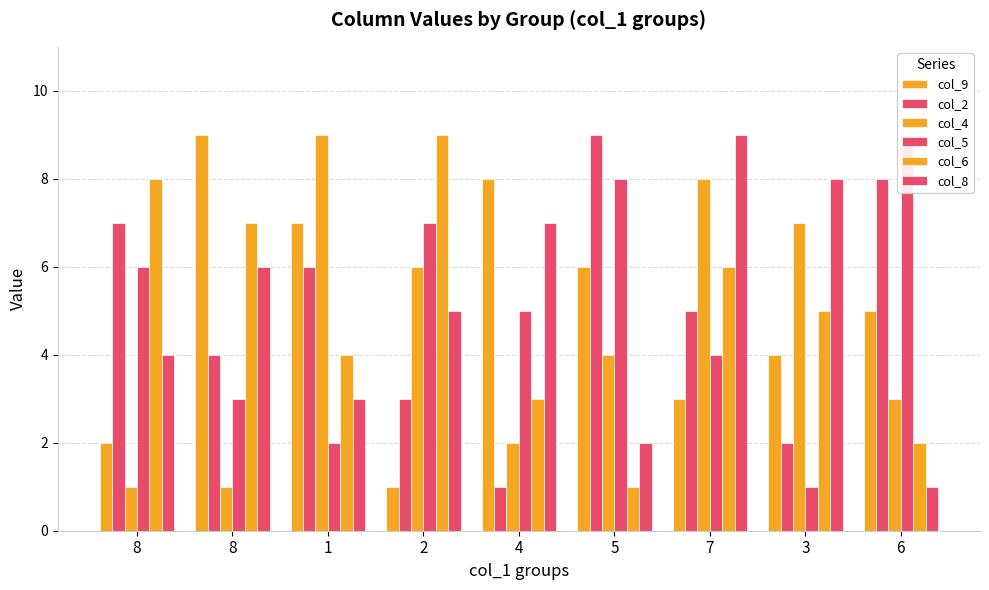

List the labels in order of col_4 value, largest first.

1, 7, 3, 2, 5, 6, 4, 8, 8